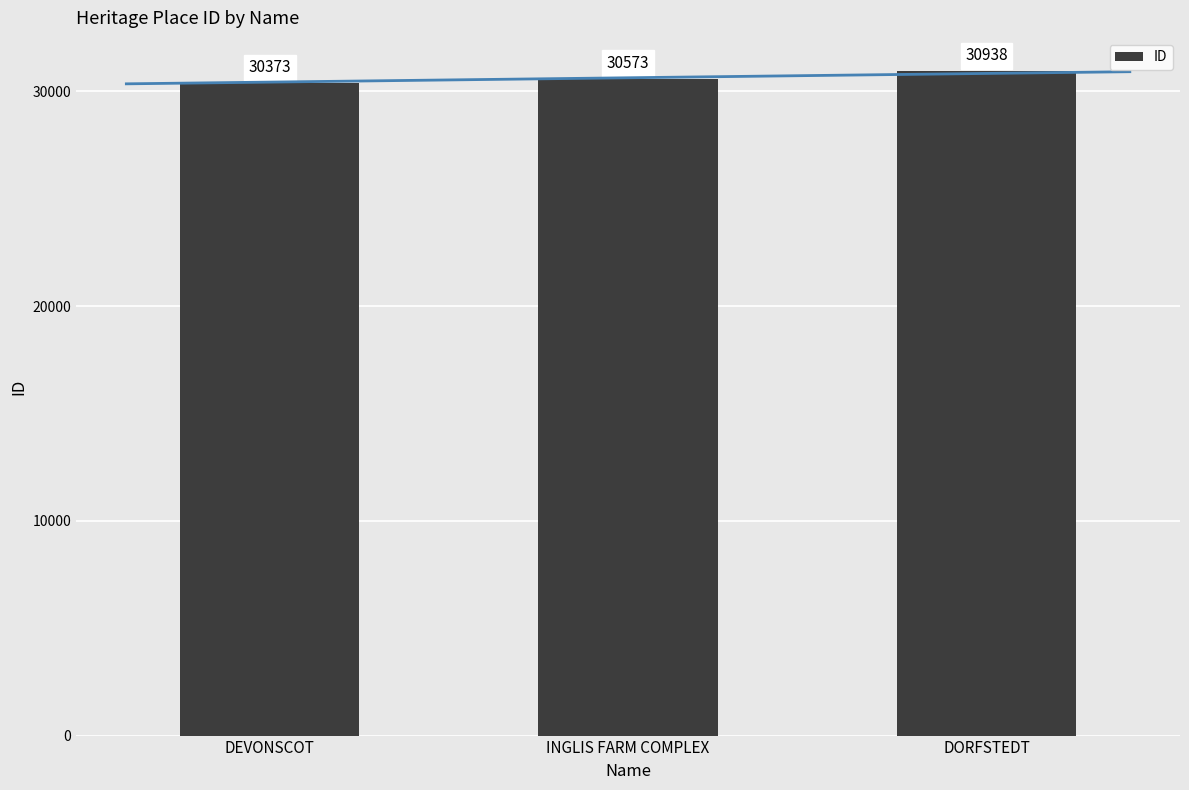

What position from the right is DEVONSCOT?

3